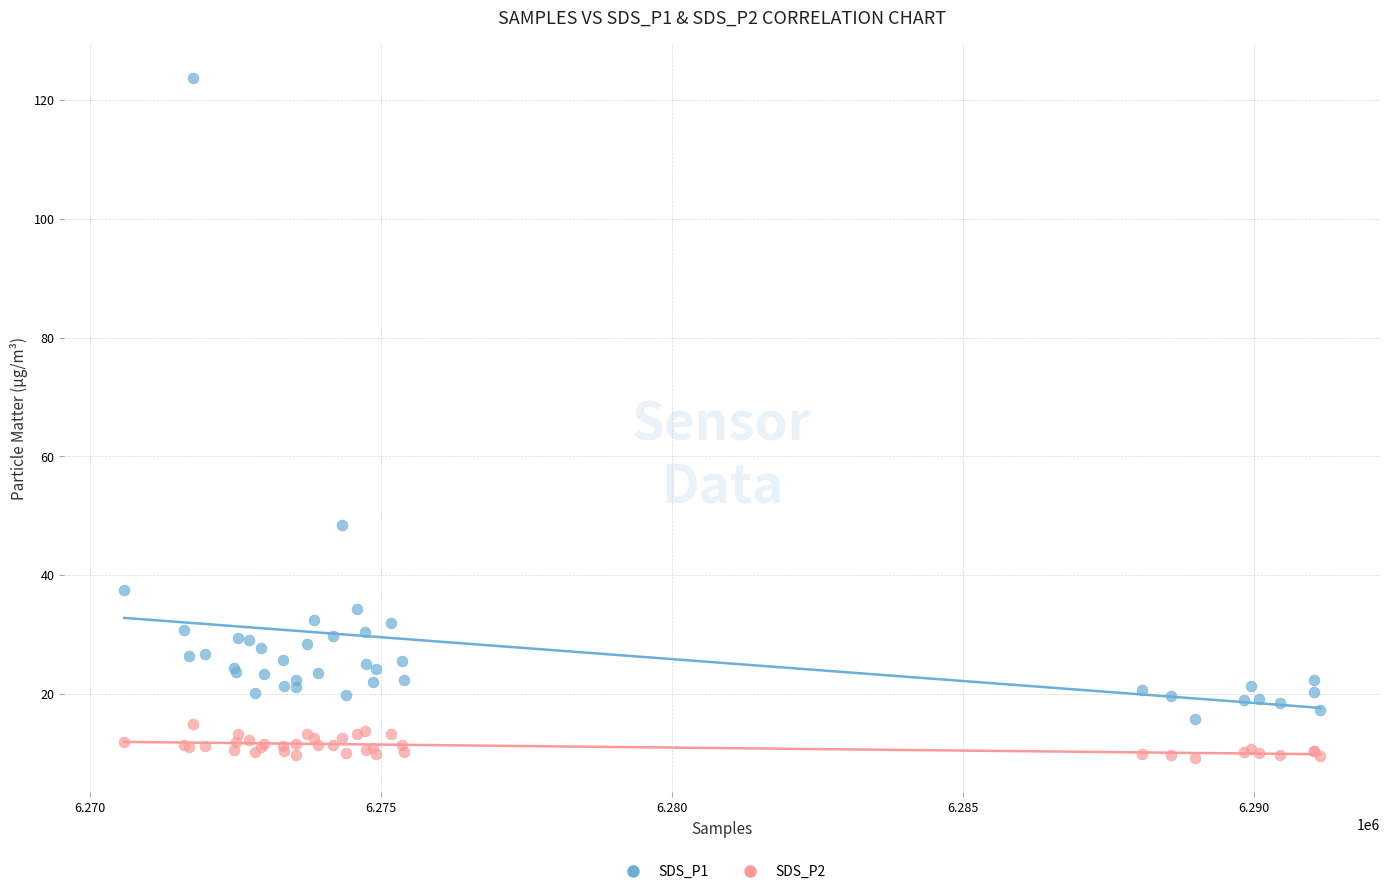

Which series reaches the maximum Y coordinate?

SDS_P1